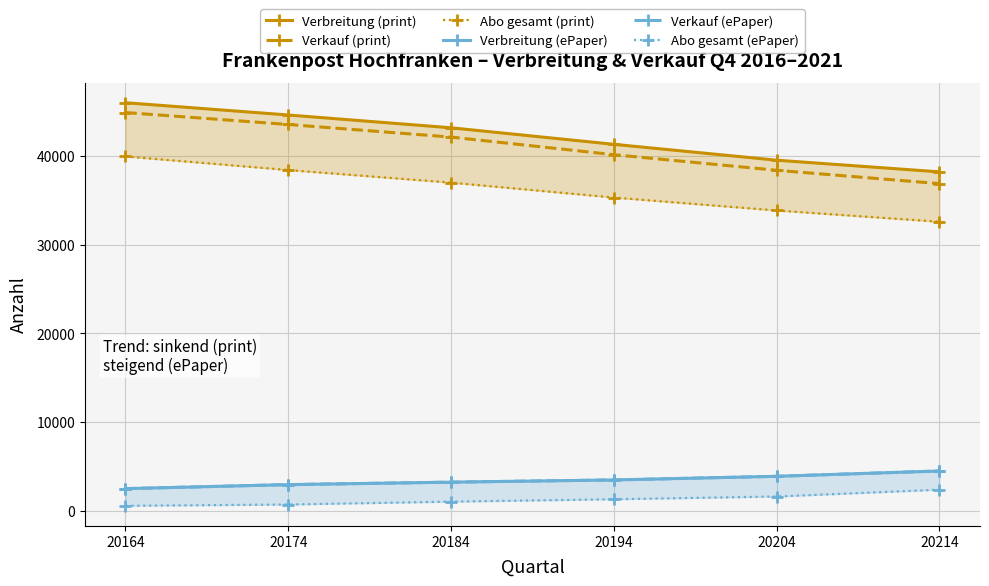

Rank the series by their maximum value, from lowest to highest.

Abo gesamt (ePaper), Verbreitung (ePaper), Verkauf (ePaper), Abo gesamt (print), Verkauf (print), Verbreitung (print)